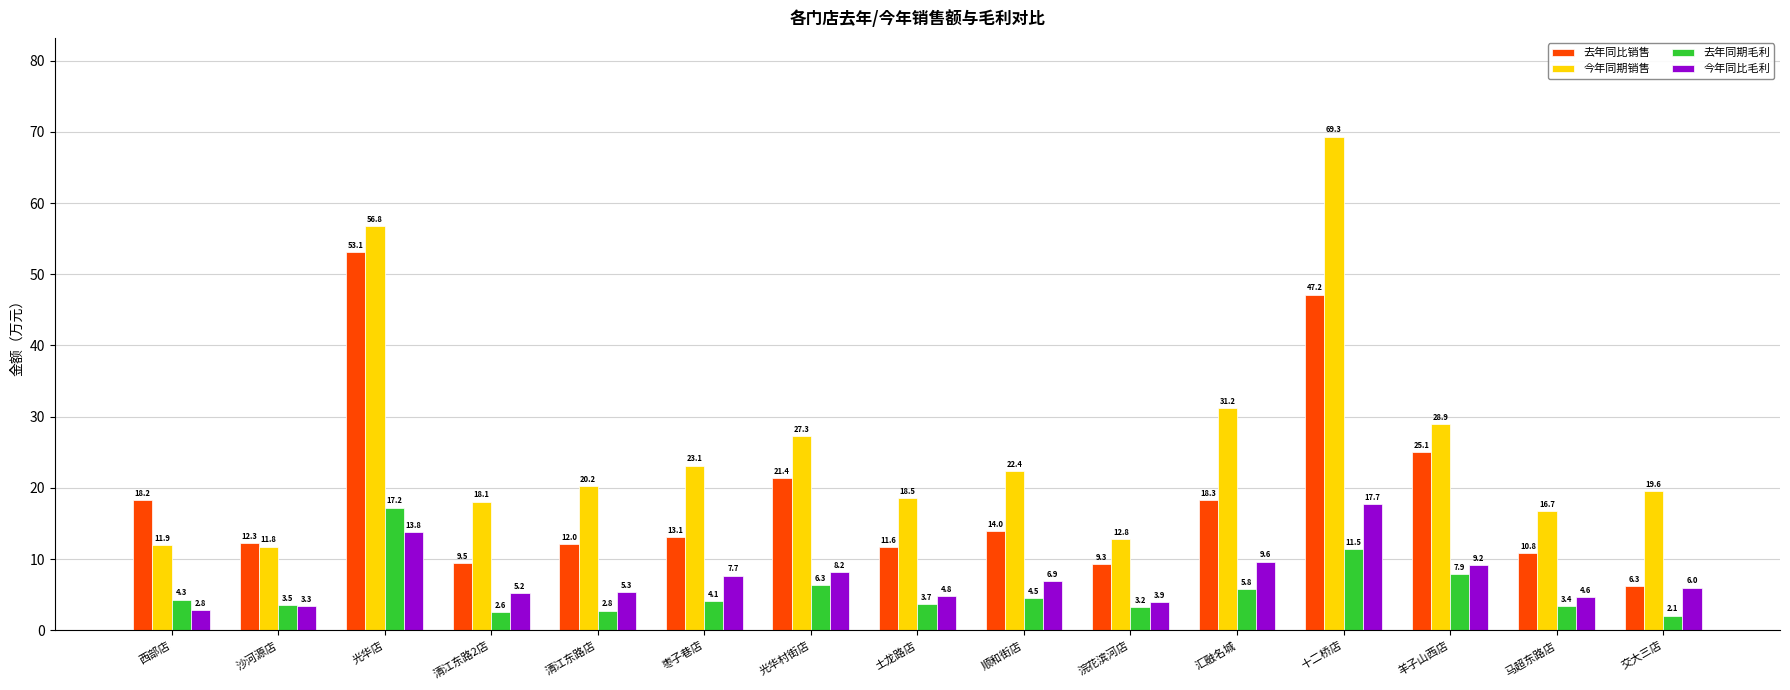

What position from the left is 枣子巷店?

6